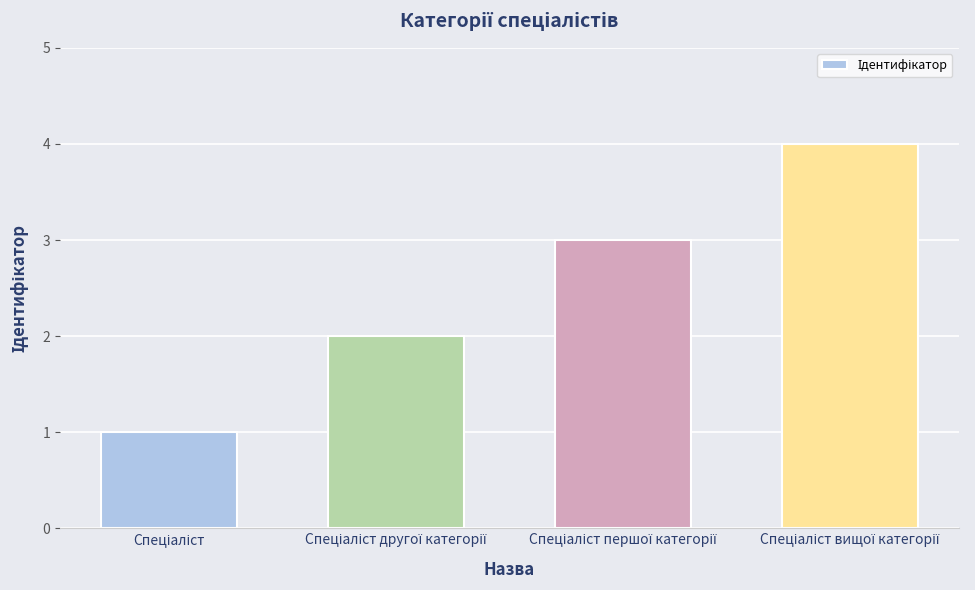

What is the difference between the maximum and minimum values?

3